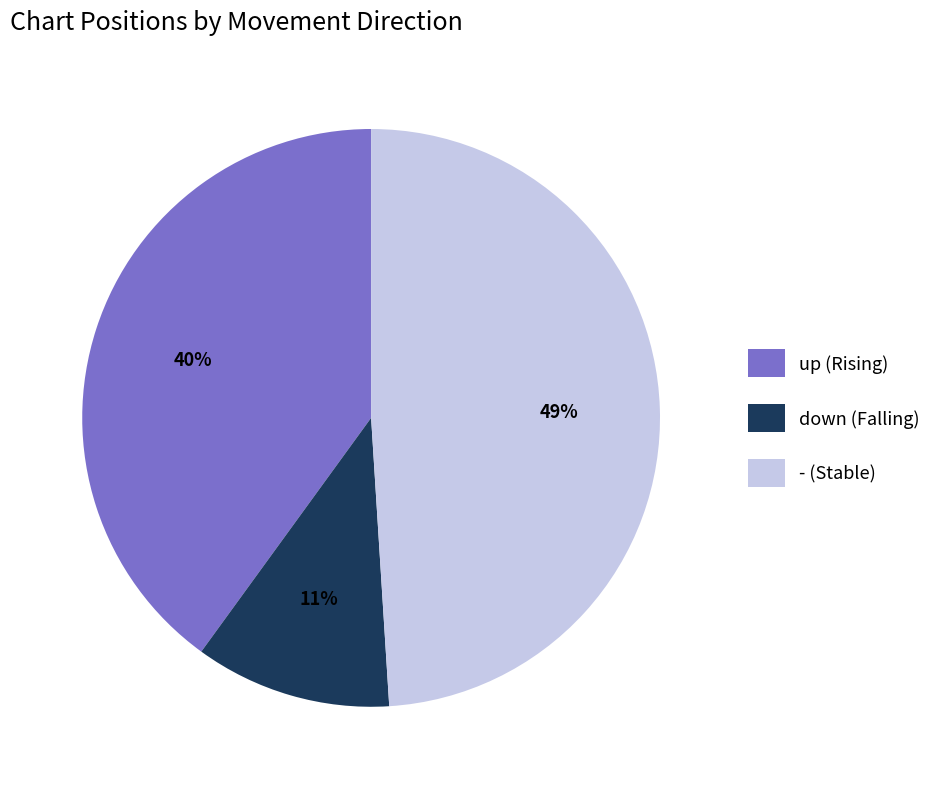

To the nearest percent, what portion does - represent?

49%